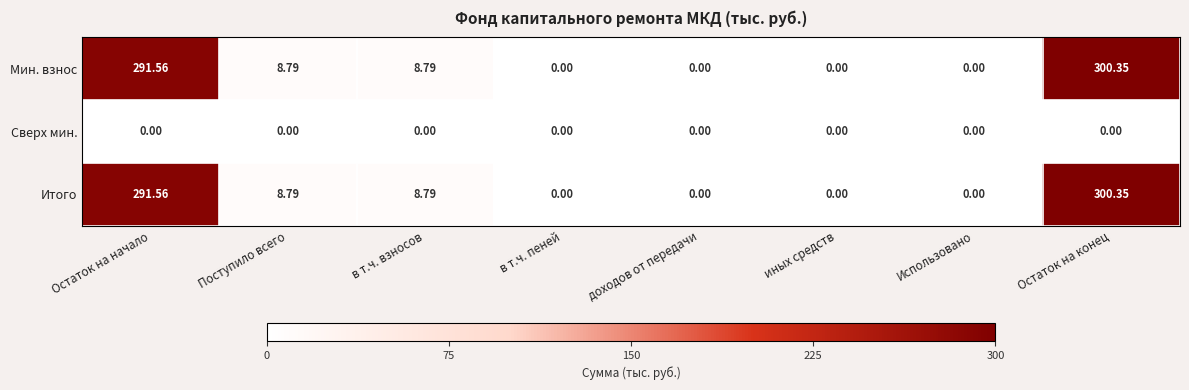

At which category is the sum across all series the highest?

Остаток на конец